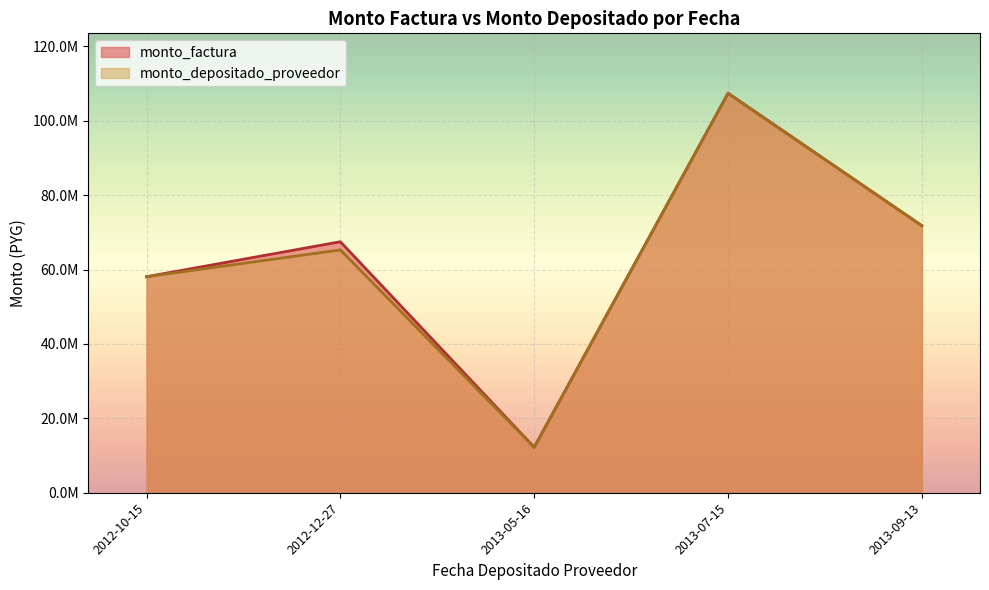

List the labels in order of monto_depositado_proveedor value, smallest first.

2013-05-16, 2012-10-15, 2012-12-27, 2013-09-13, 2013-07-15